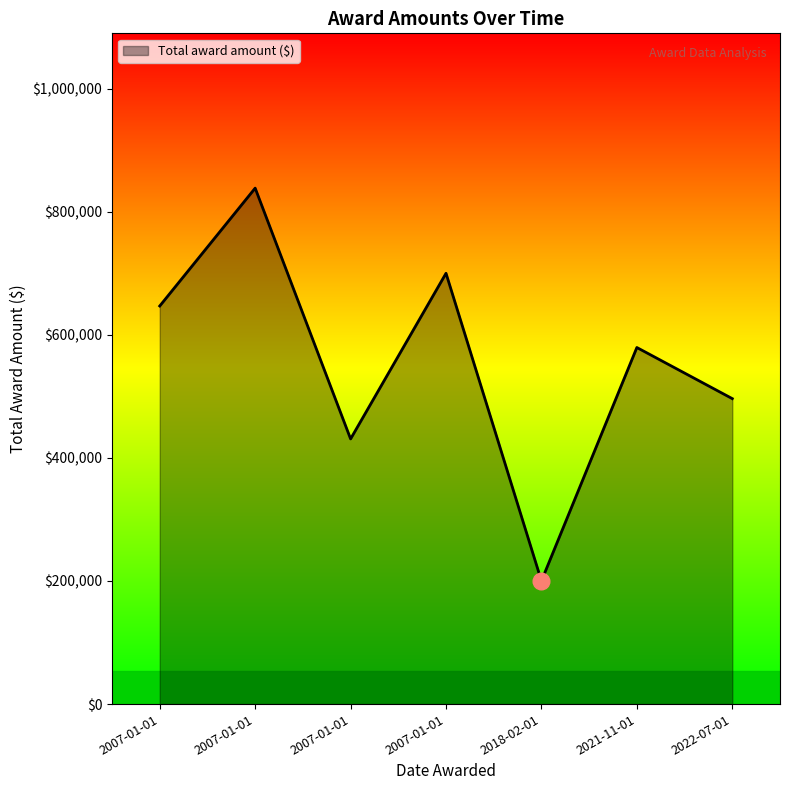

List the labels in order of value, smallest first.

2018-02-01, 2007-01-01, 2022-07-01, 2021-11-01, 2007-01-01, 2007-01-01, 2007-01-01